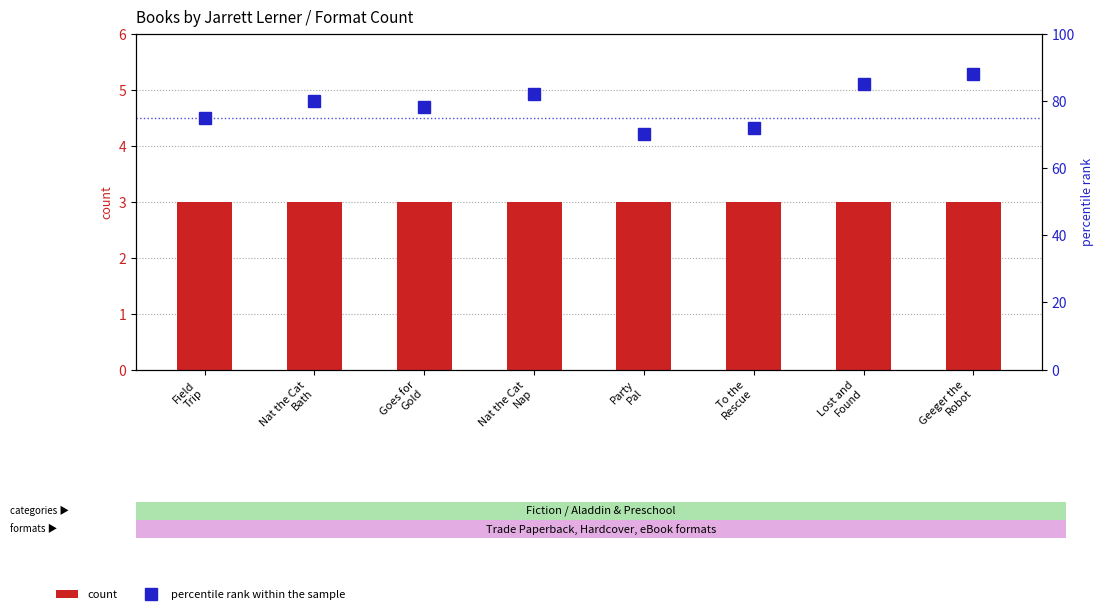

How many percentile rank within the sample values are between 75 and 85?

5